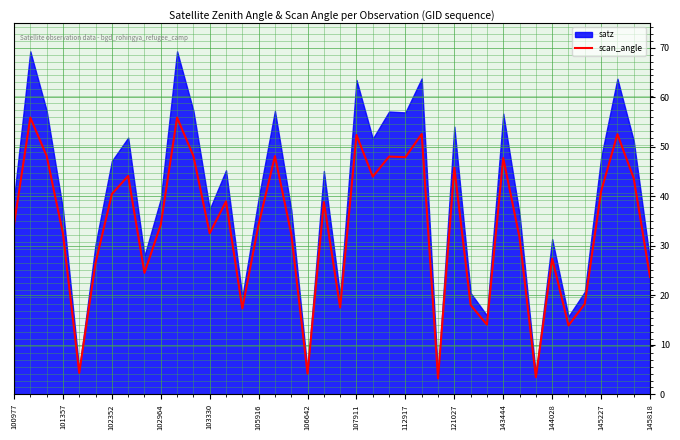

How many data points are less than 34?

18